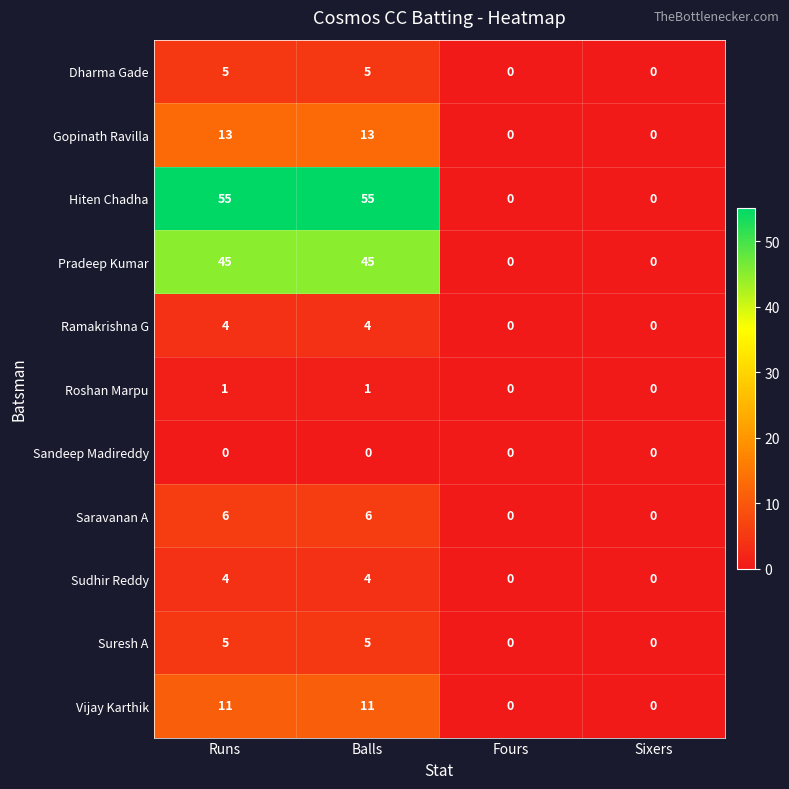

Which series has the largest range (max minus min)?

Hiten Chadha